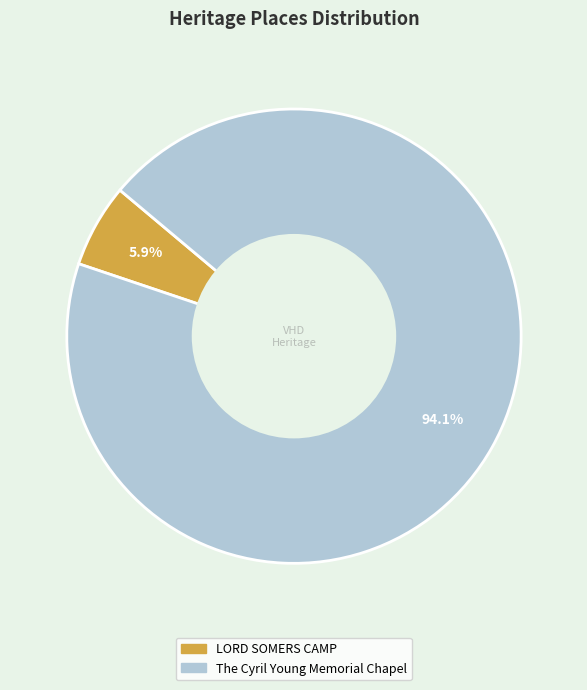

What is the majority slice?

The Cyril Young Memorial Chapel